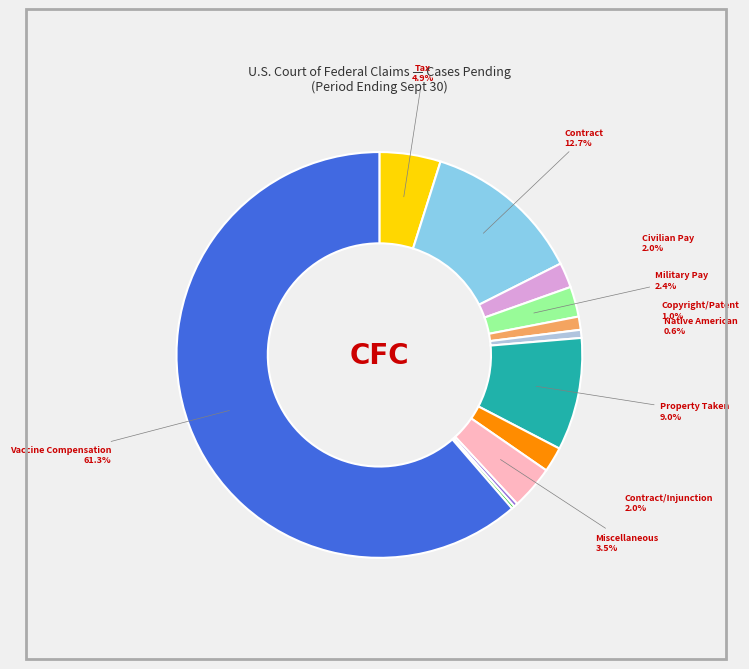

Does any single category account for the majority?

Yes